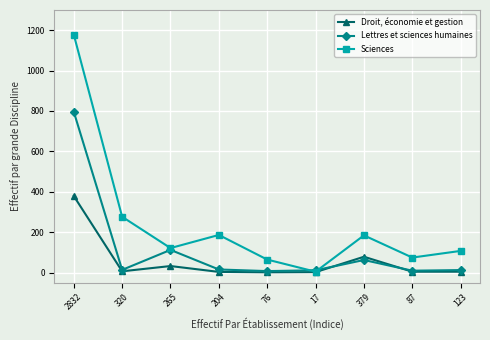

How many categories are shown in the chart?

9